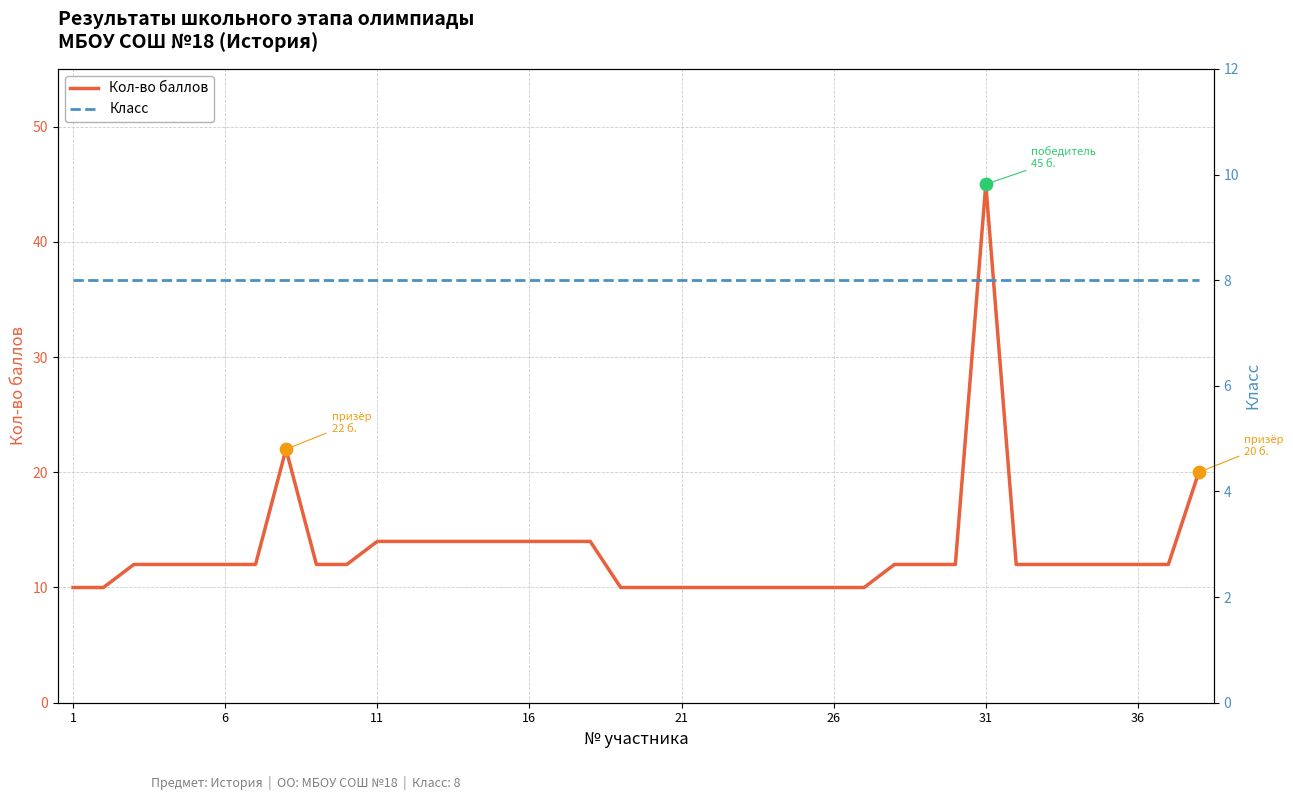

Which category has the highest value in the Кол-во баллов series?

31